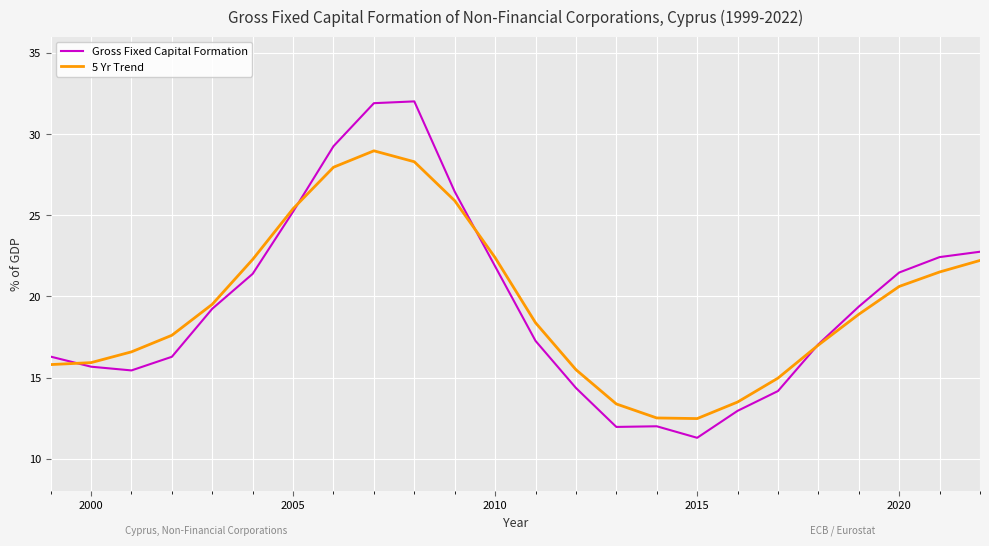

In 5 Yr Trend, how many points are higher than both neighbors (excluding endpoints)?

1